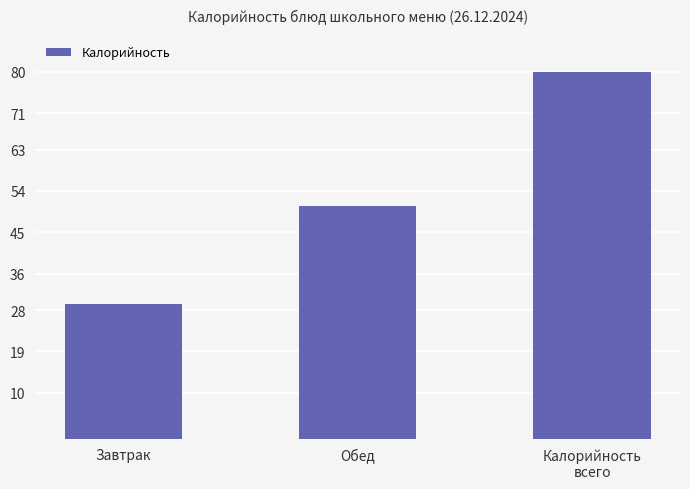

How many categories are shown in the chart?

3